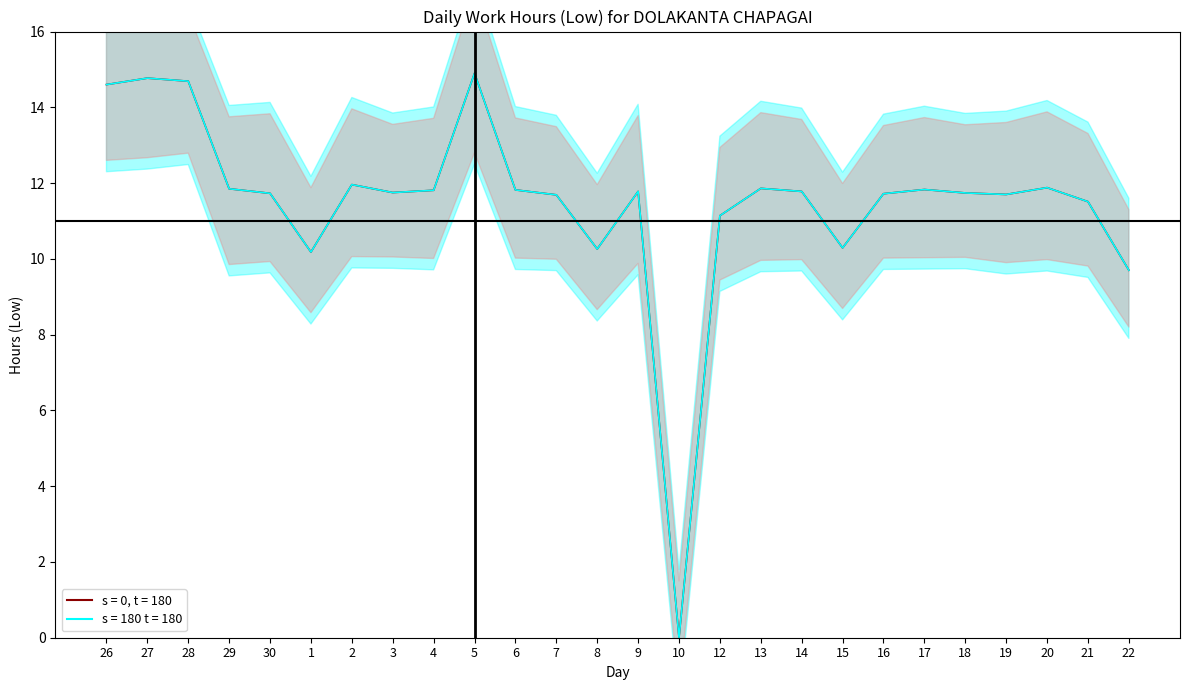

At which label does s = 180 t = 180 first exceed 11?

26